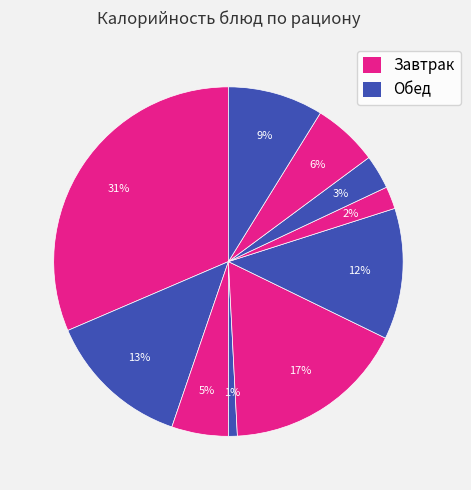

Count the number of slices in the pie.

10